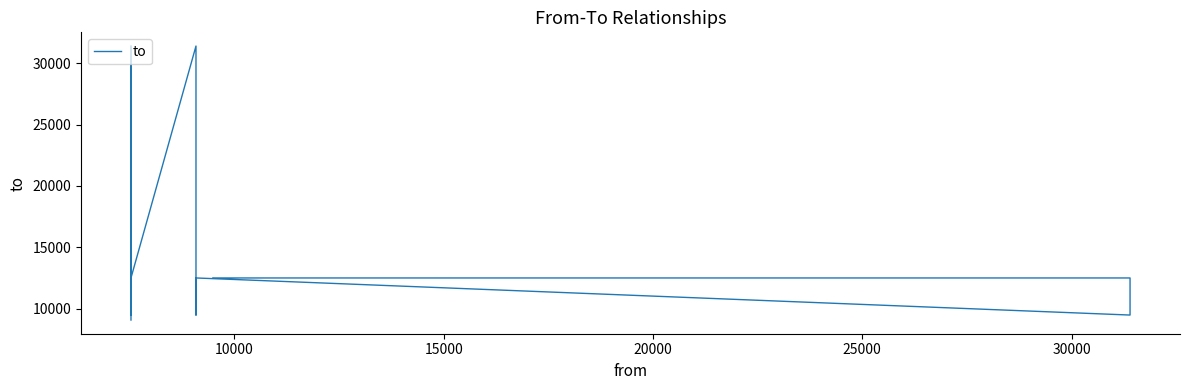

Is this an area chart (filled region under the line)?

No